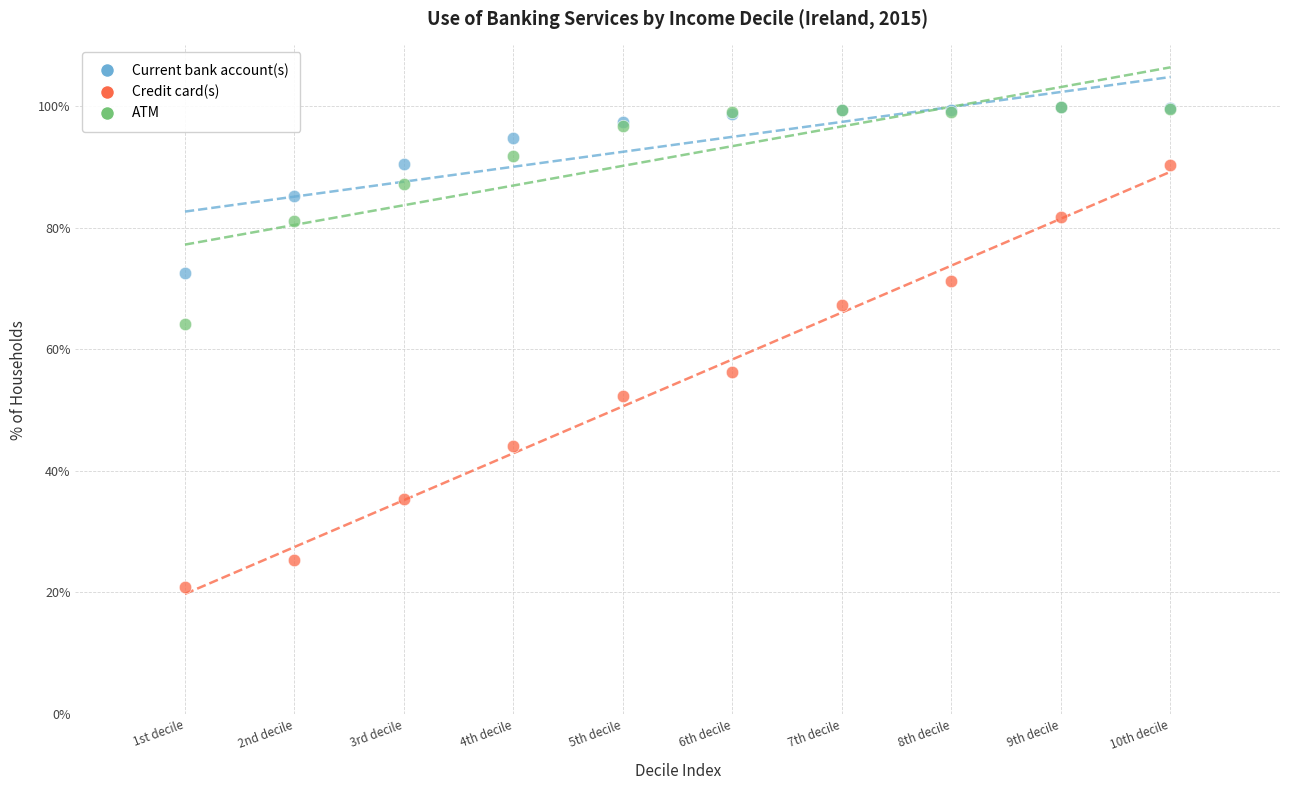

In the Credit card(s) series, what Y value is closest to 55?

56.2